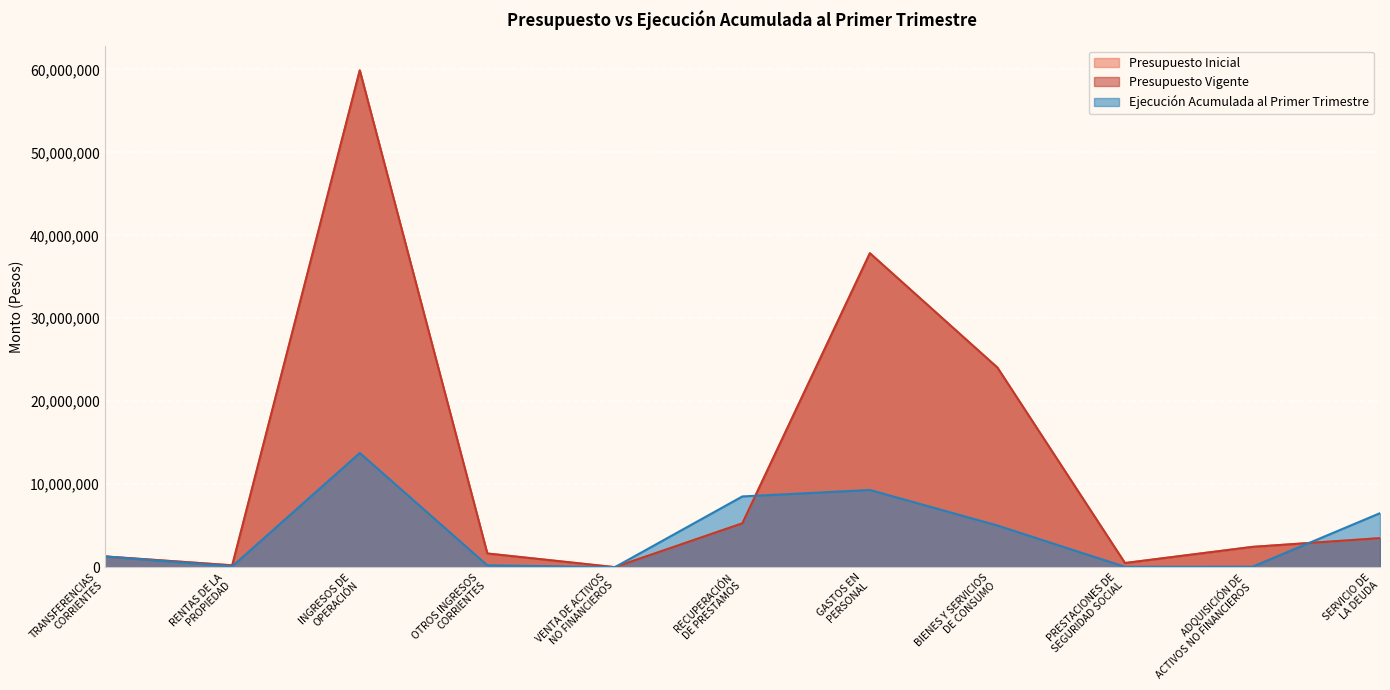

What is the label of the 4th point from the right?

BIENES Y SERVICIOS
DE CONSUMO